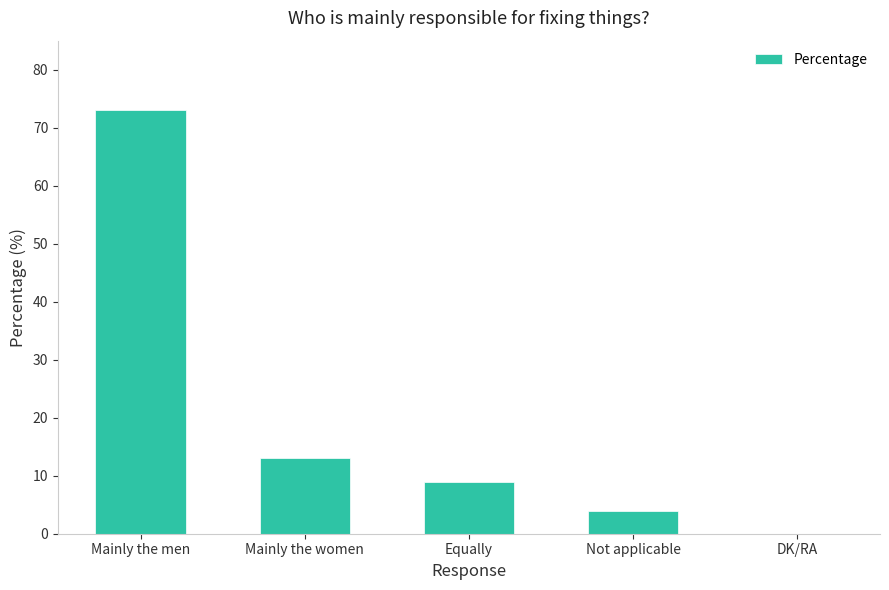

What is the sum of the values at DK/RA and Equally?

9